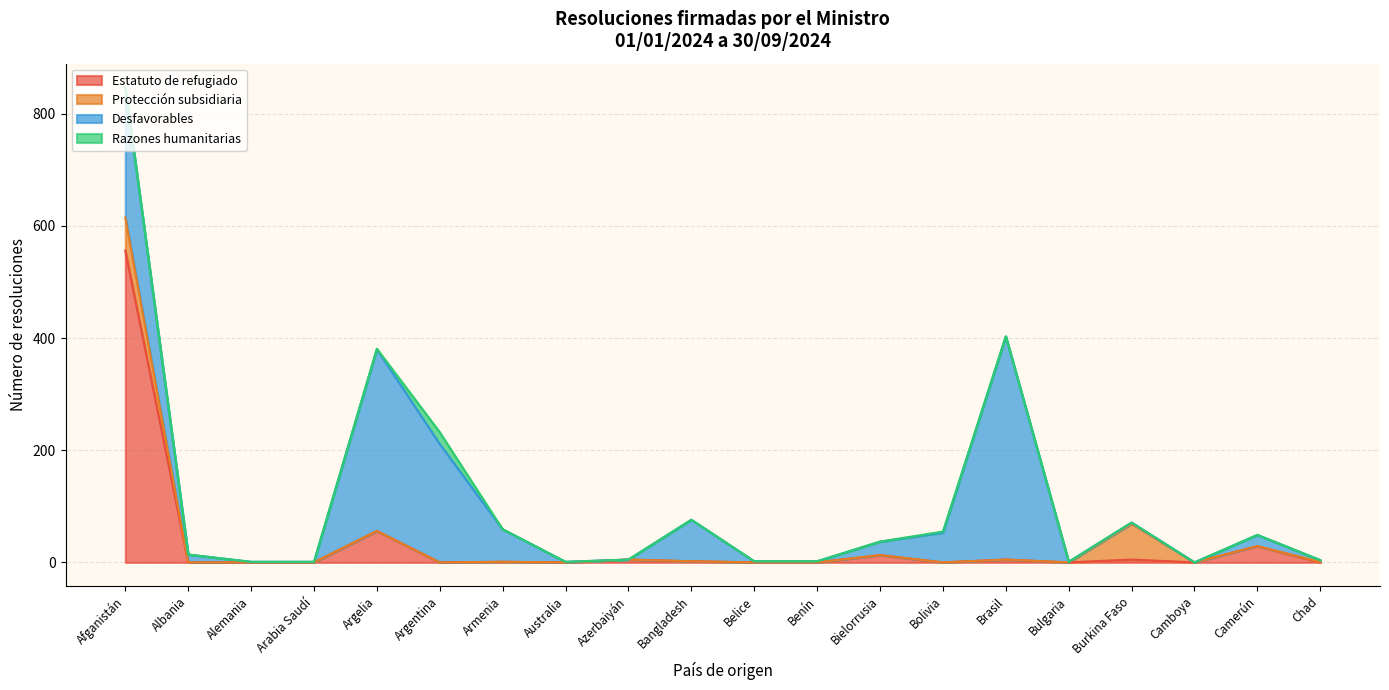

What is the sum of all Desfavorables values?

1421